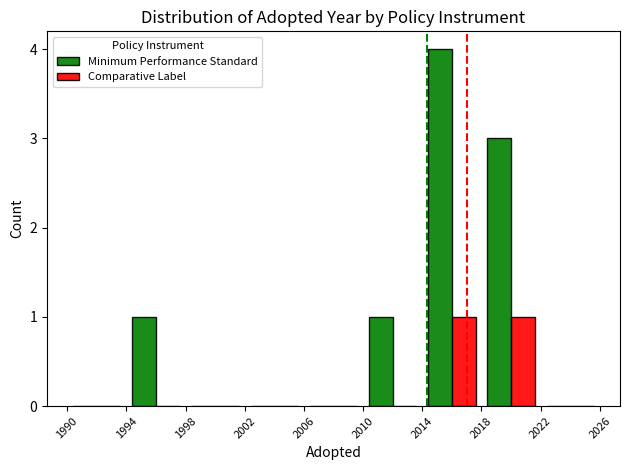

What is the maximum value shown in the chart?

4